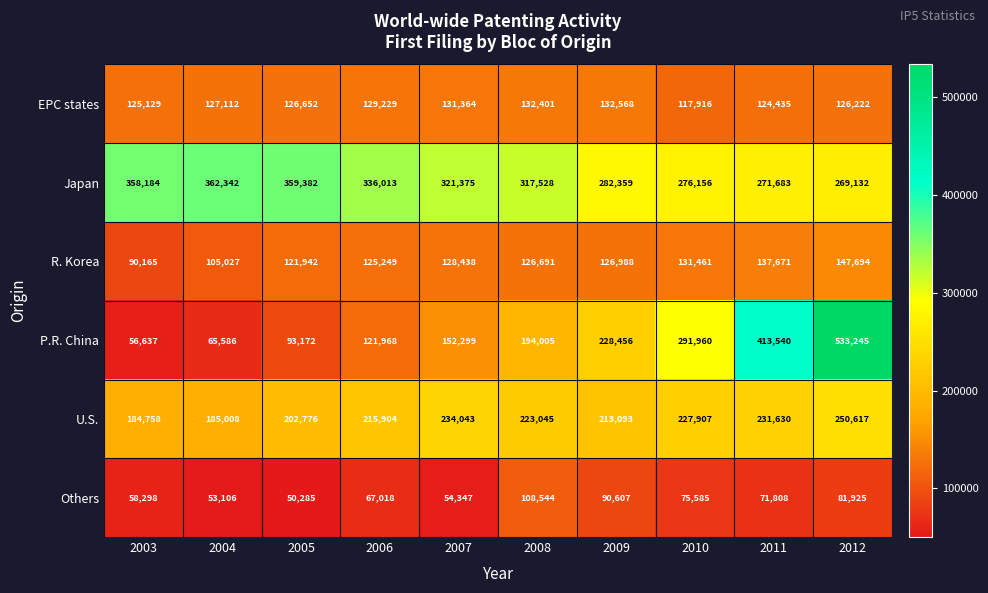

At which label does U.S. first exceed 223045?

2007